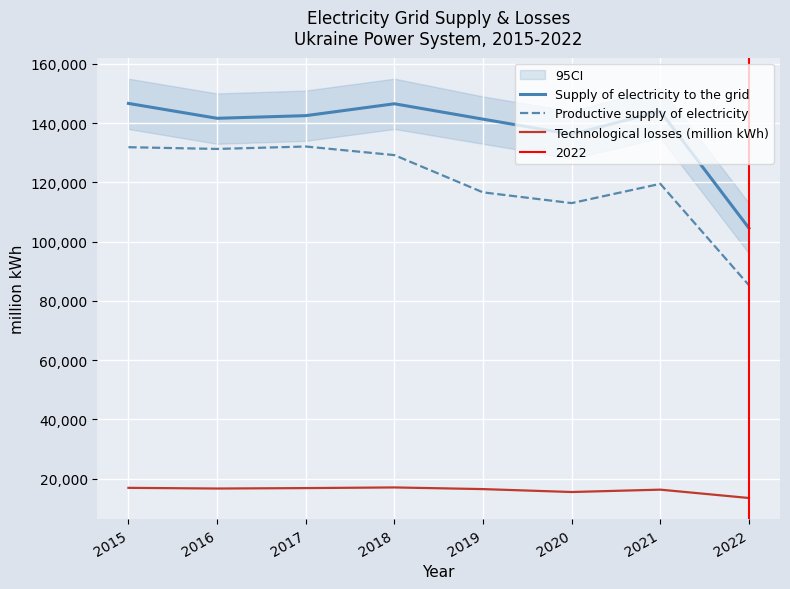

What is the total value across all series at 2016?

289519